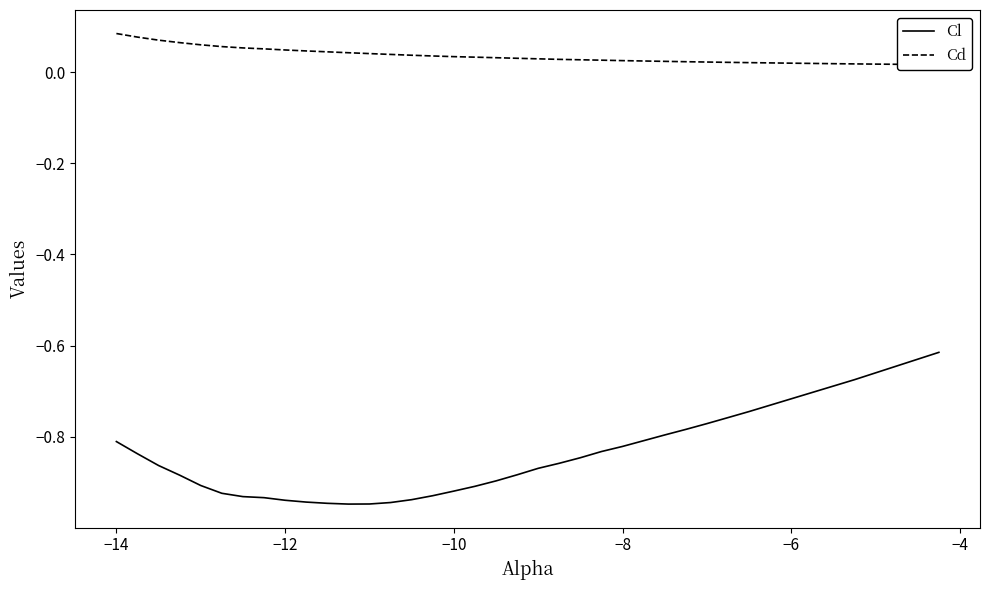

What is the difference between the maximum and minimum values in the Cd series?

0.1